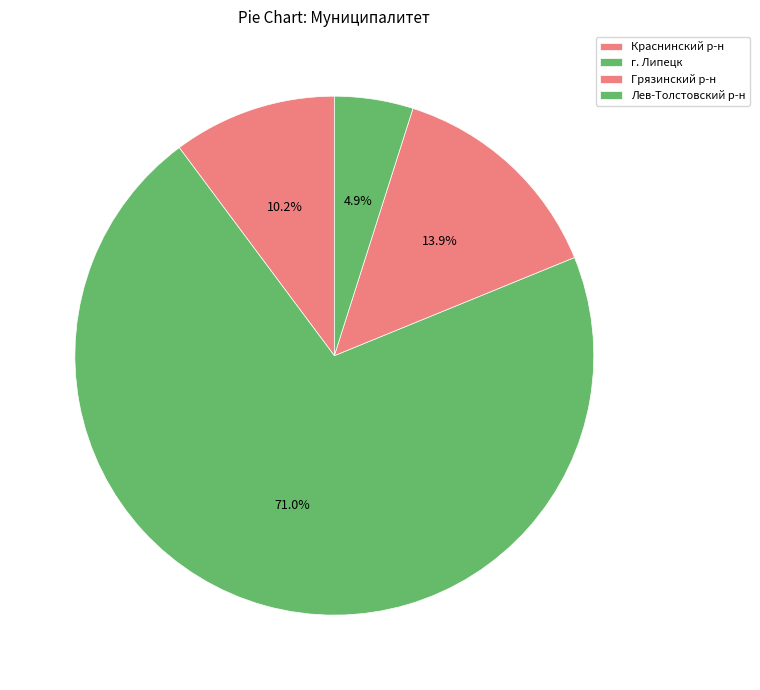

To the nearest percent, what portion does г. Липецк represent?

5%